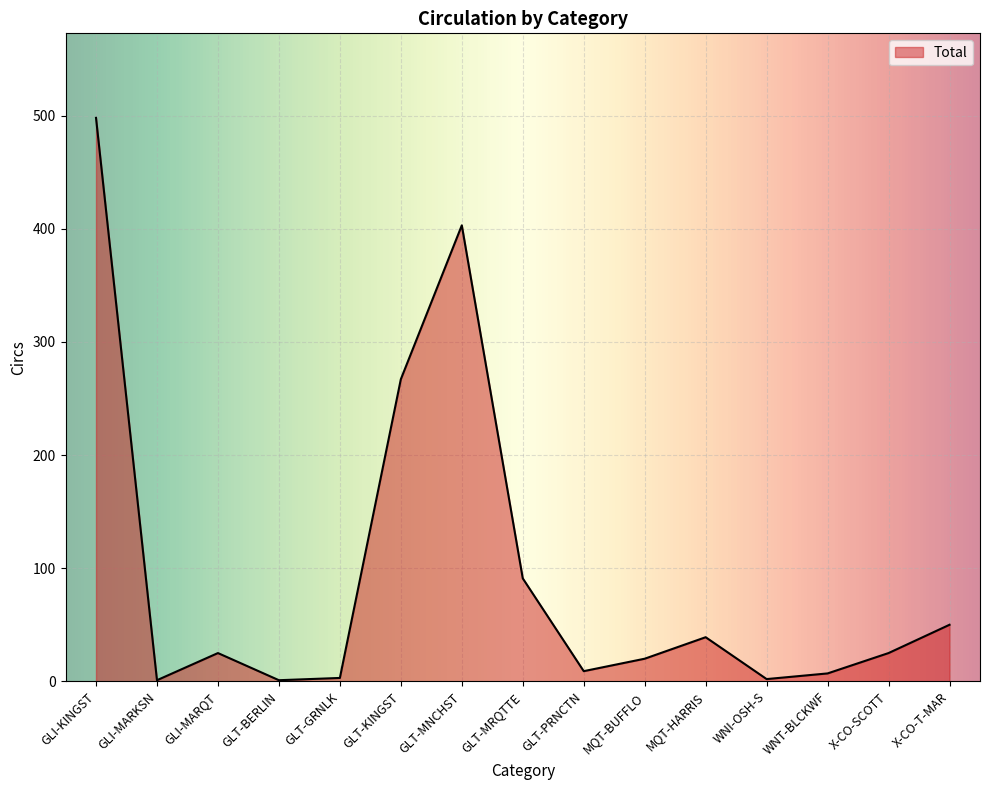

What is the average value?

96